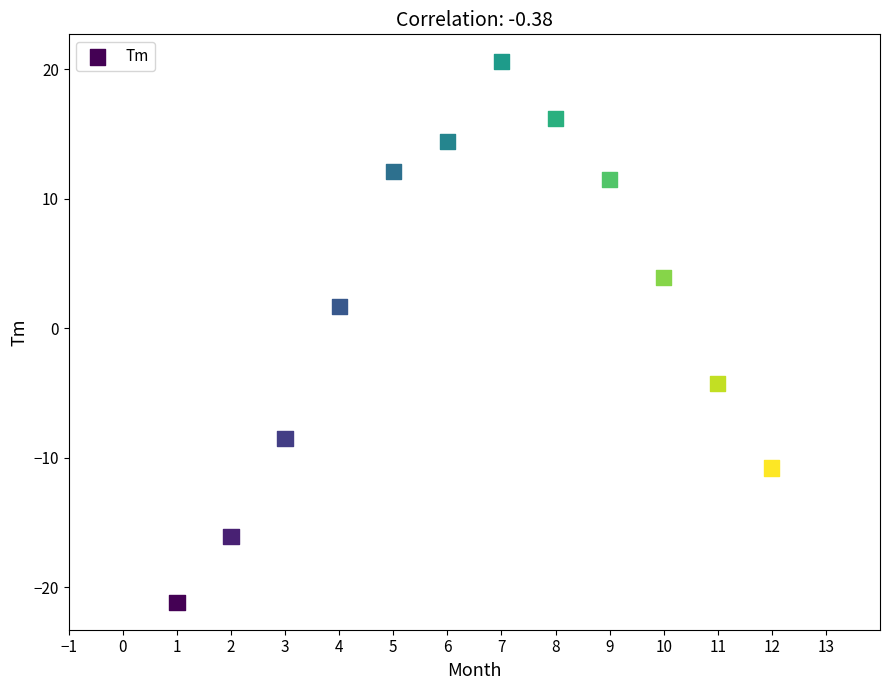

What Y value in the scatter plot is closest to 0?

1.7